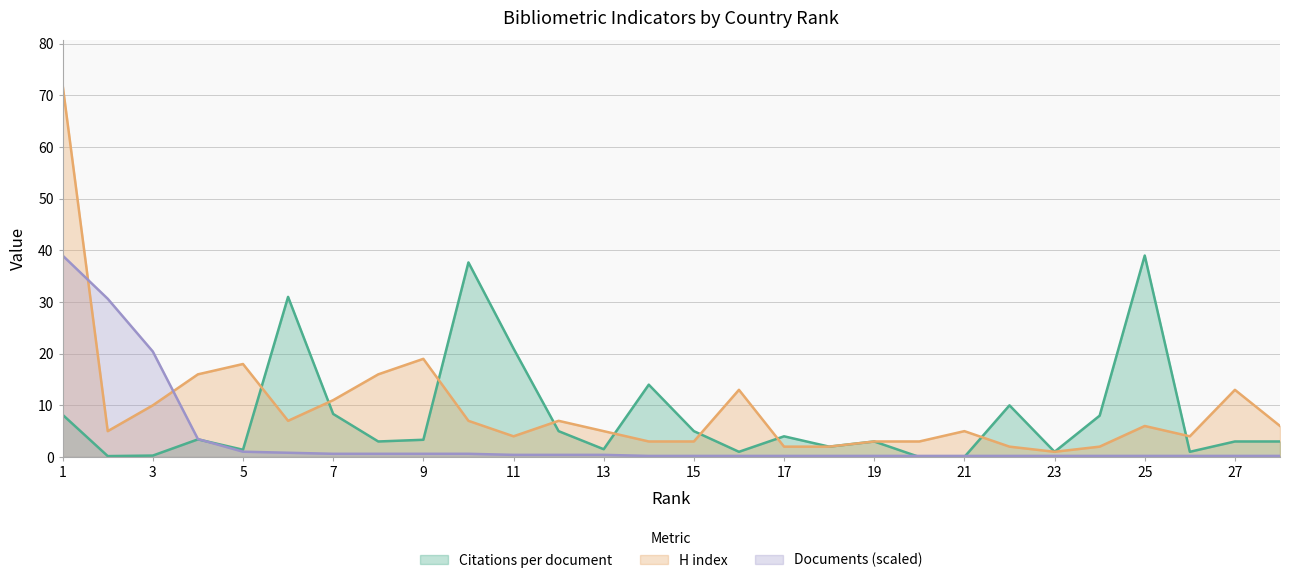

What is the difference between the second highest and minimum values in the H index series?

18.0